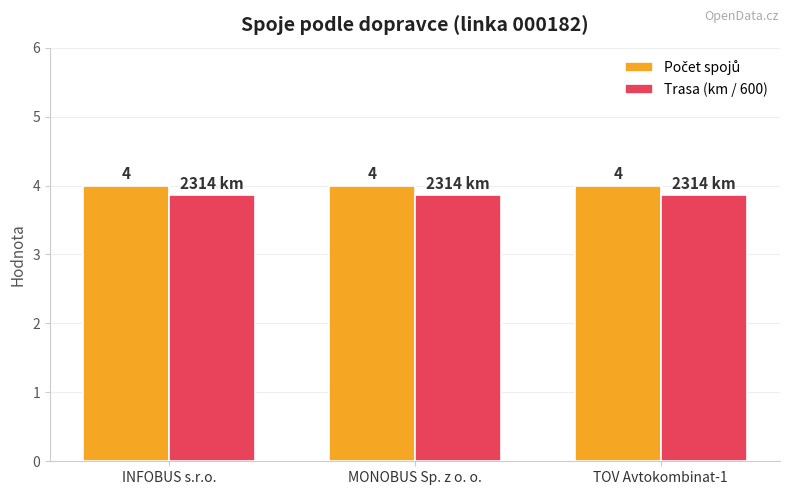

At how many categories does at least one series exceed 3?

3